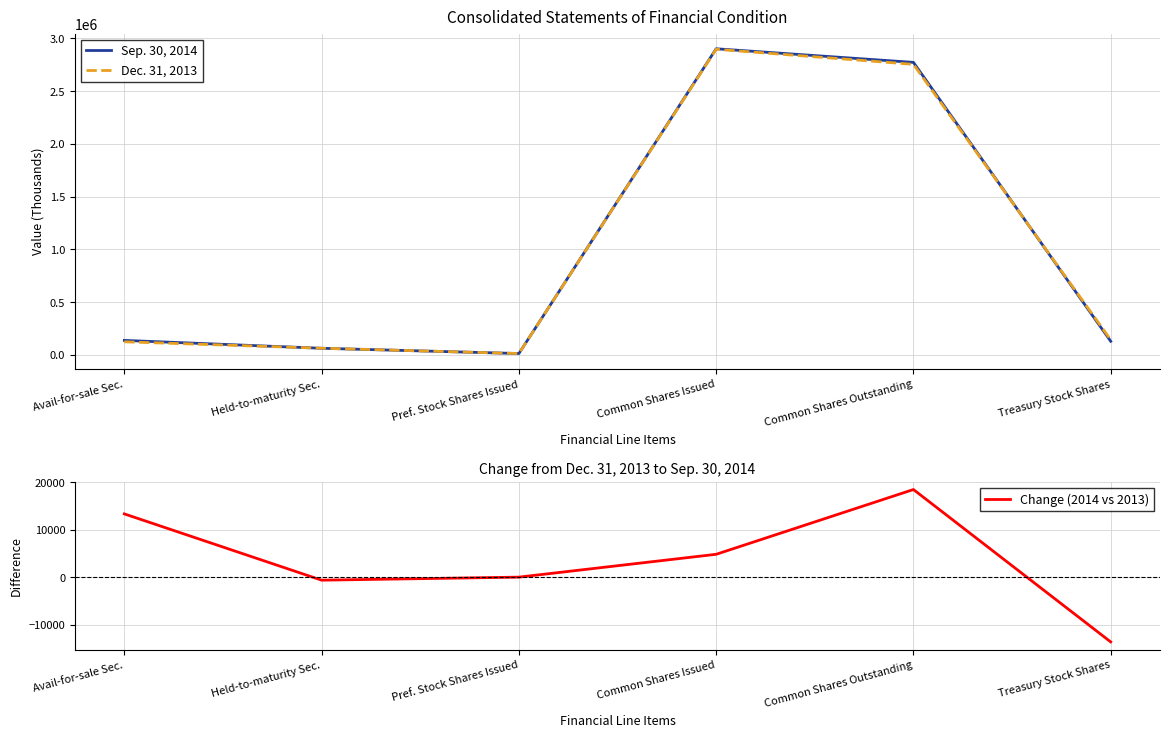

At which category does the chart reach its peak across all series?

Common Shares Issued